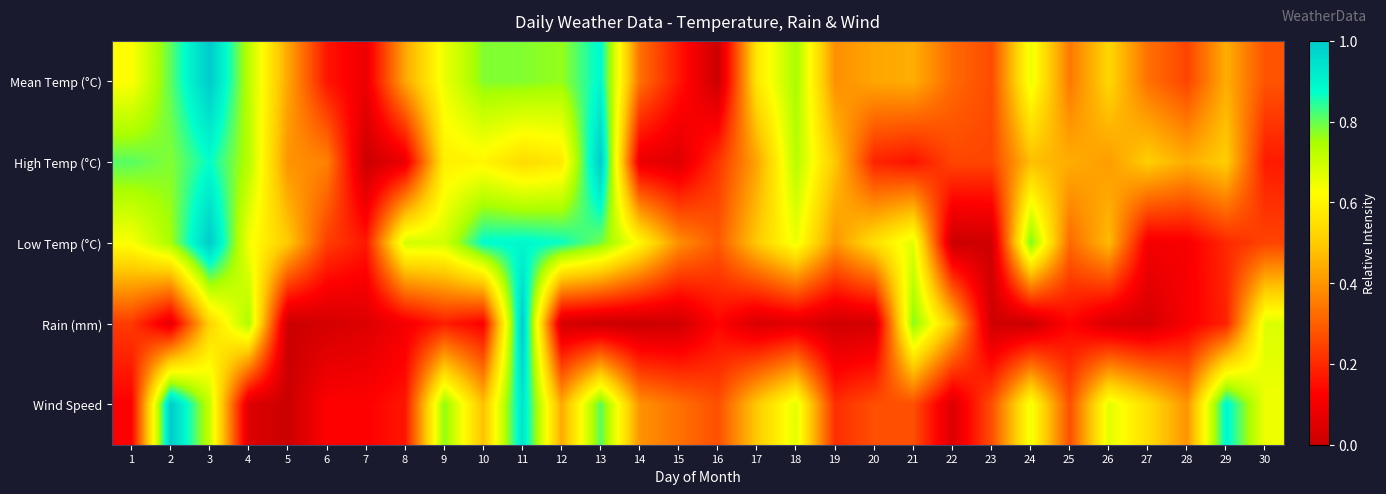

What is the difference between the highest and lowest values at 23?

0.3